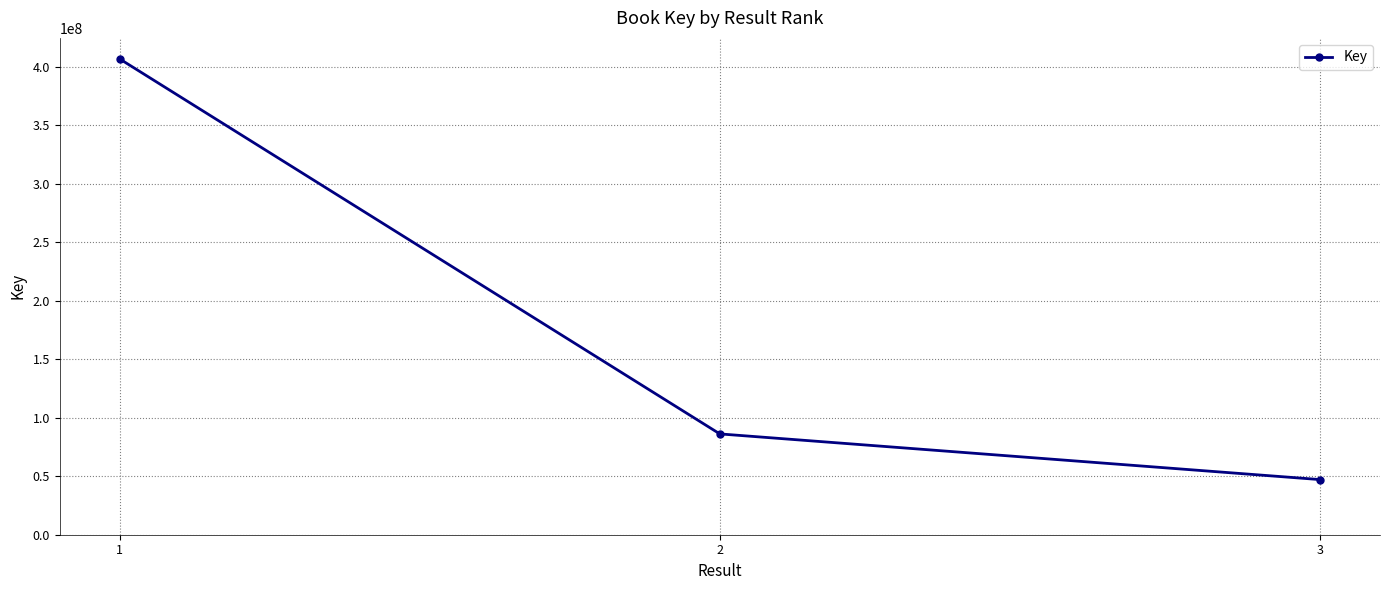

True or false: the data shows 47111405 at 3.

True